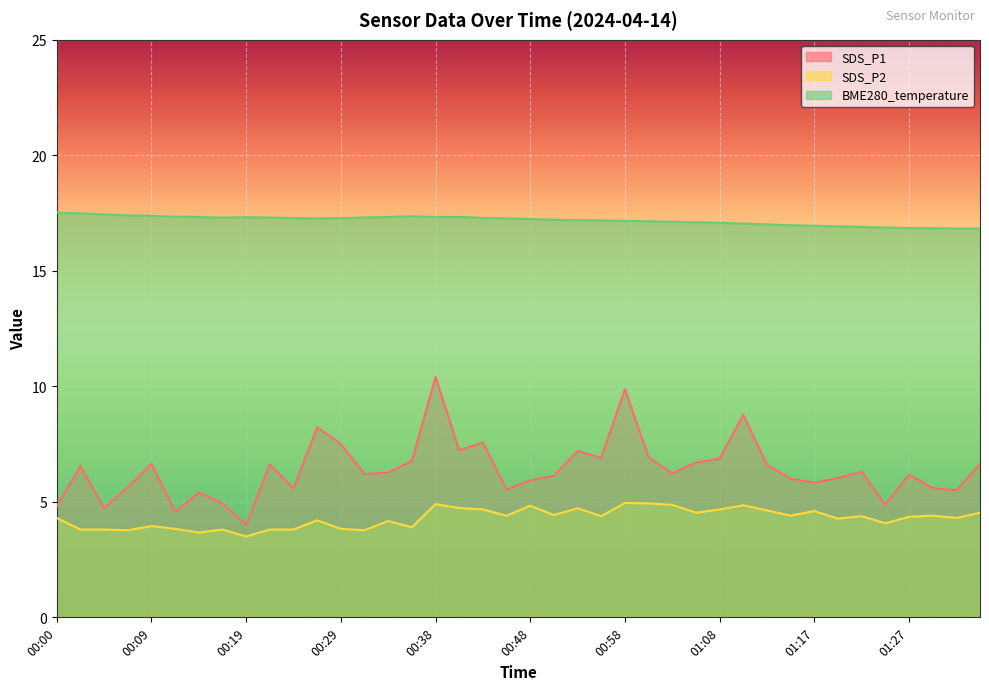

What position from the right is 00:58?

16